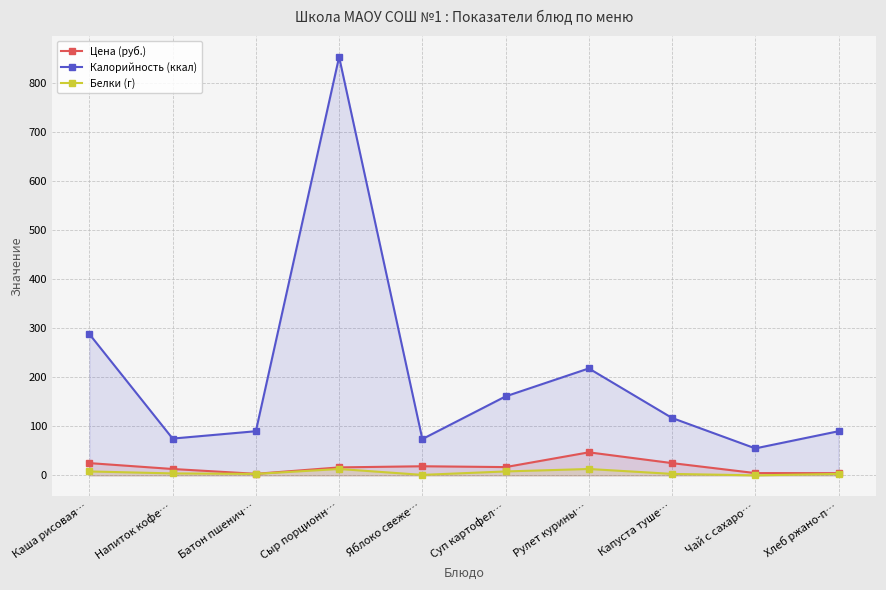

What position from the right is Яблоко свеже…?

6